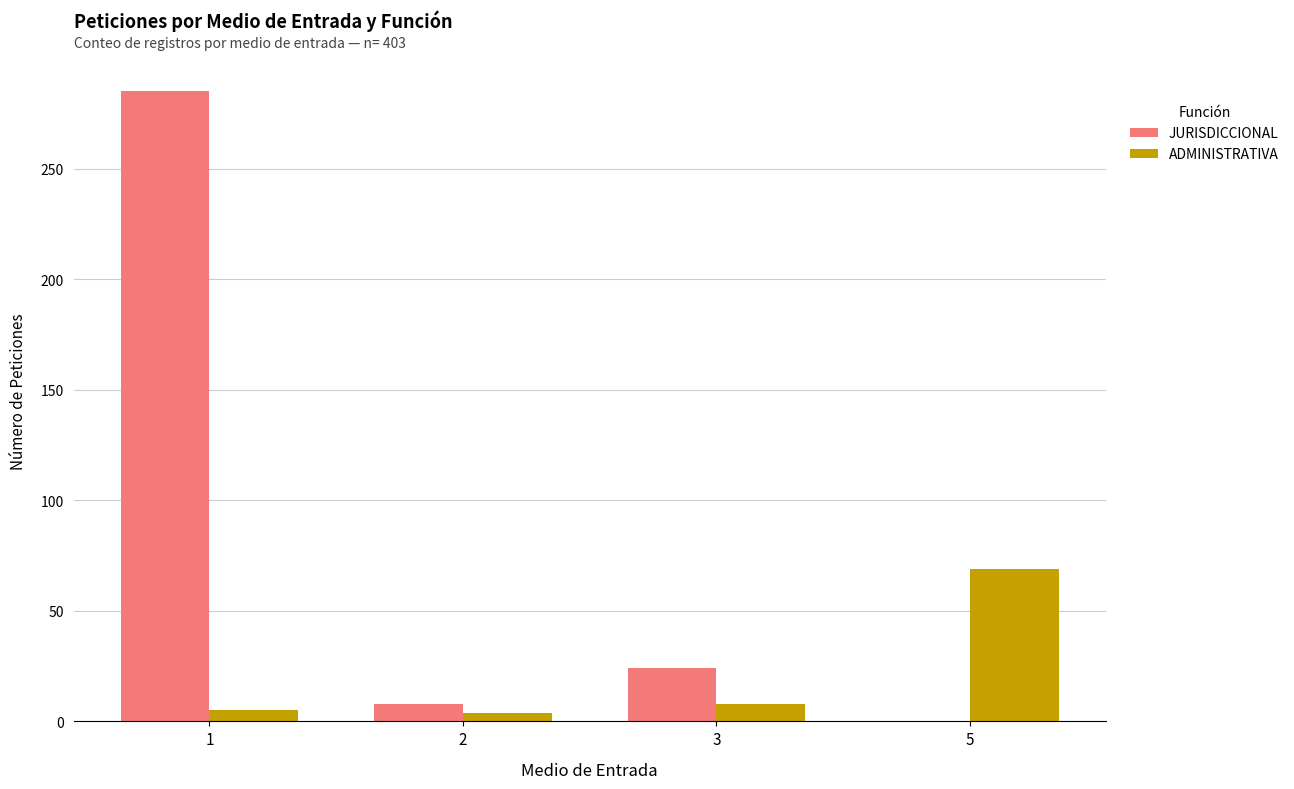

What is the highest value of the JURISDICCIONAL series?

285